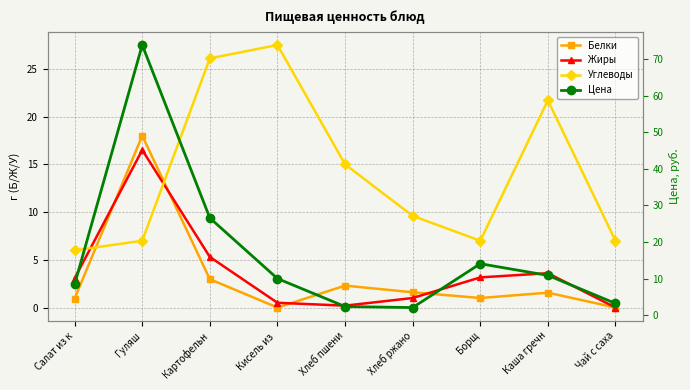

What is the difference between the maximum and second lowest values in the Углеводы series?

20.5